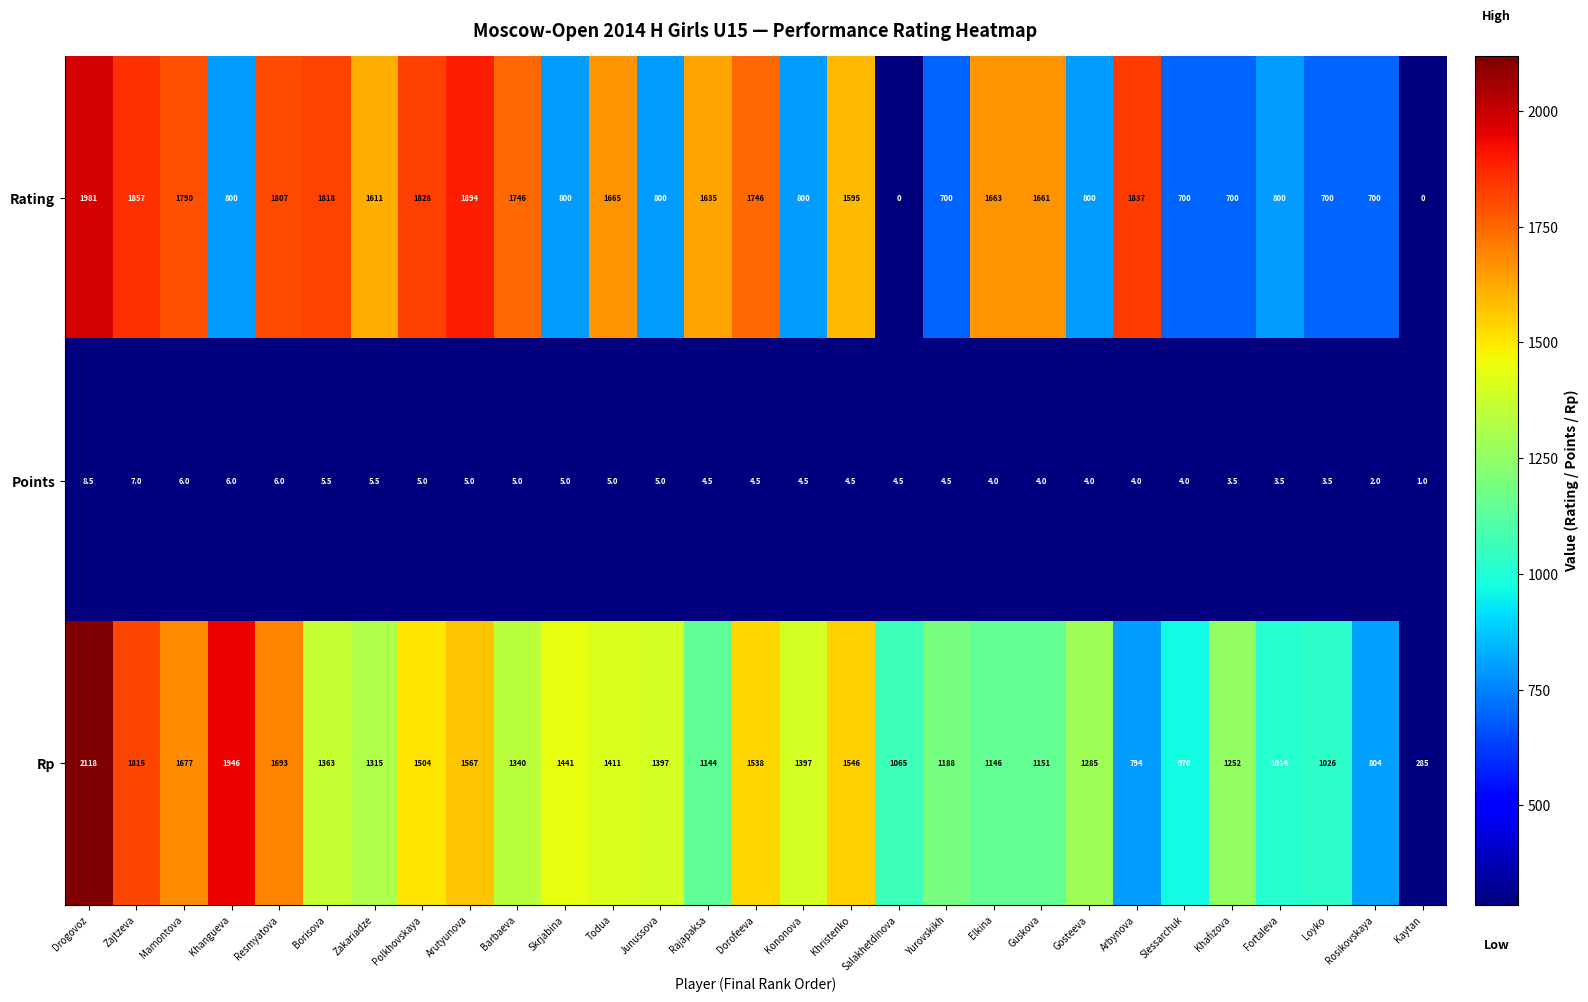

Between Barbaeva and Khristenko, which series saw the biggest shift?

Rp